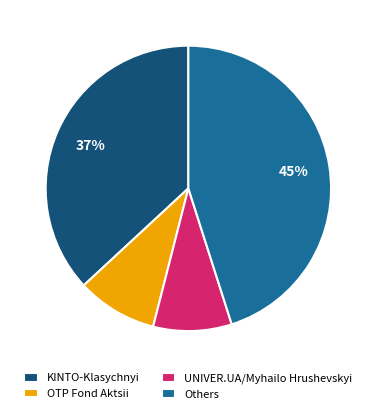

Between Others and KINTO-Klasychnyi, which is larger?

Others